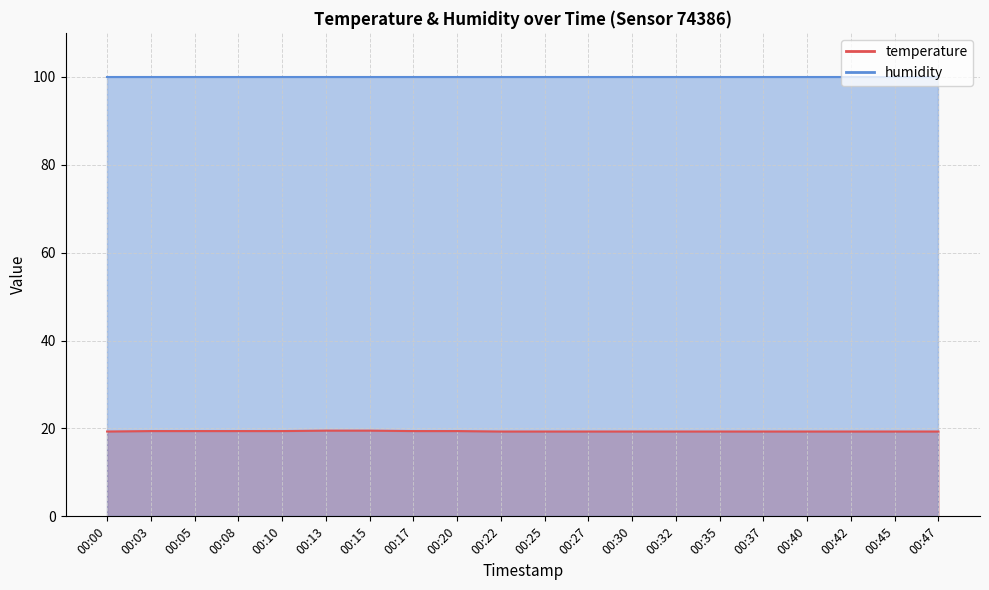

What is the sum of all values?

387.0